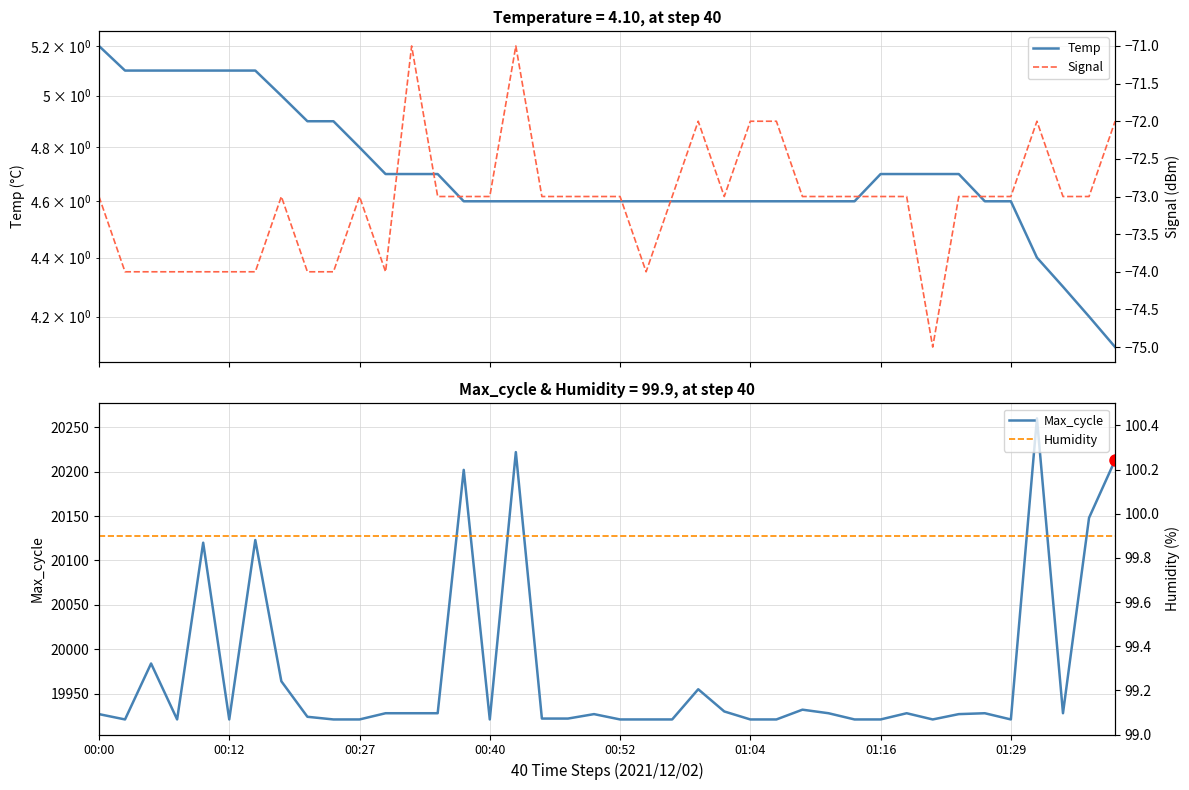

True or false: Temp and Humidity cross at least once.

False